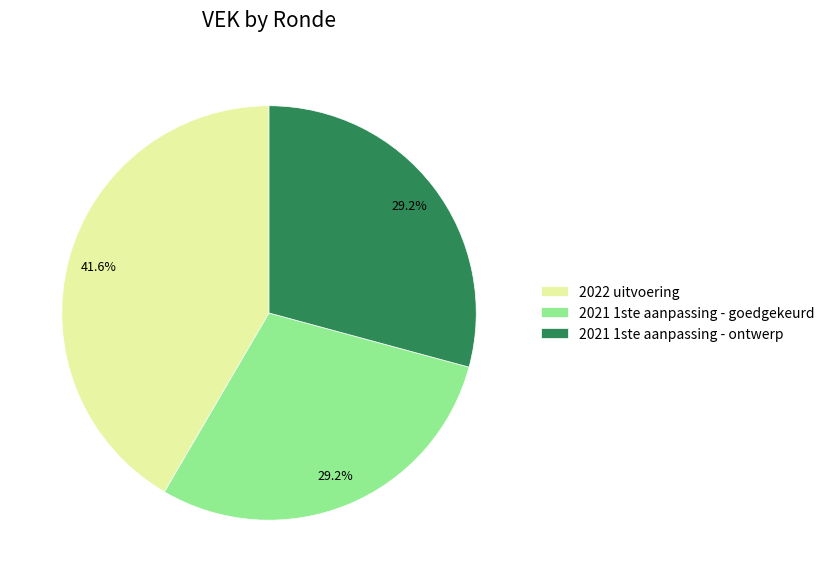

What percentage is the 2021 1ste aanpassing - goedgekeurd slice, to the nearest percent?

29%